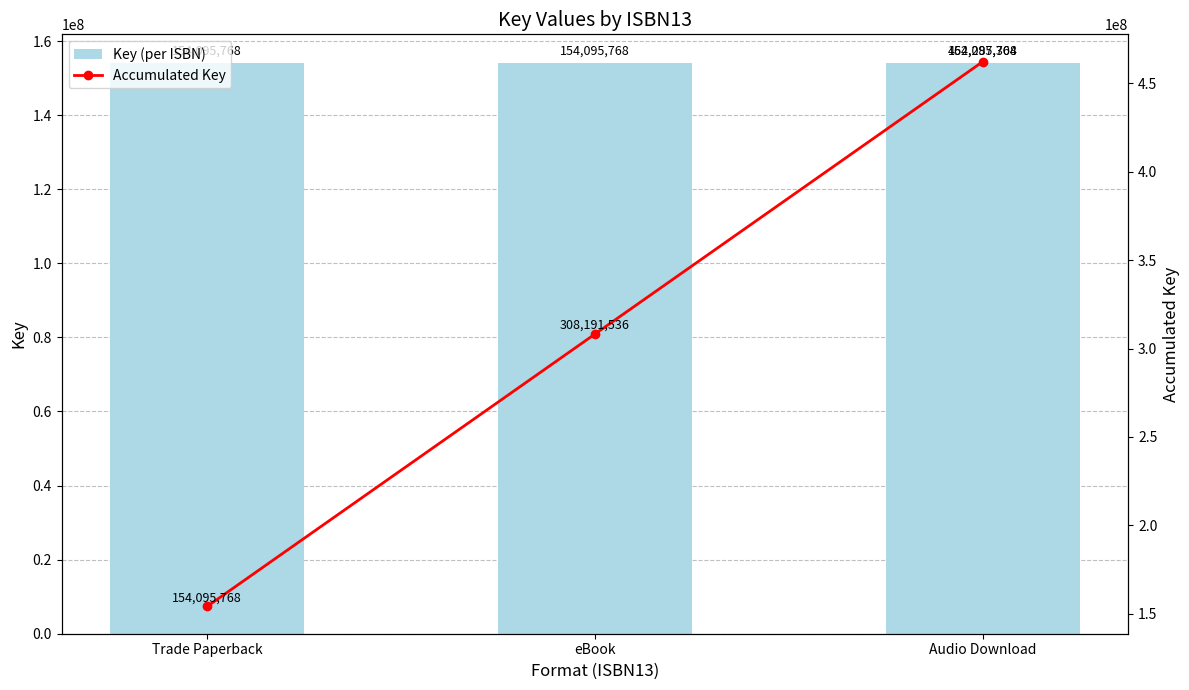

Reading right to left, what are all the values shown in this chart?

Key (per ISBN): Audio Download=154095768	eBook=154095768	Trade Paperback=154095768
Accumulated Key: Audio Download=462287304	eBook=308191536	Trade Paperback=154095768